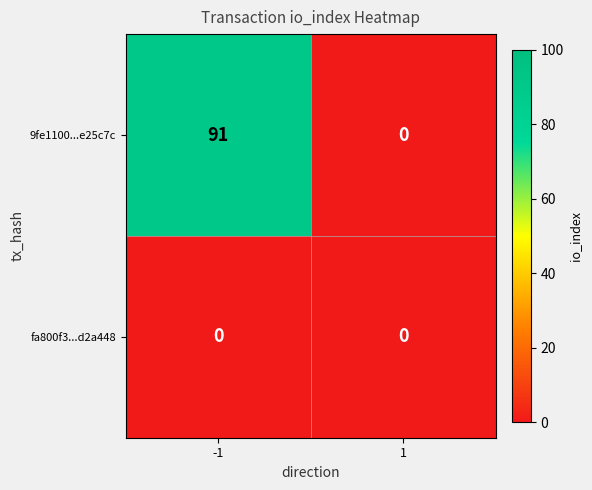

Reading left to right, list all the values displayed in this chart.

9fe1100...e25c7c: -1=91	1=0
fa800f3...d2a448: -1=0	1=0